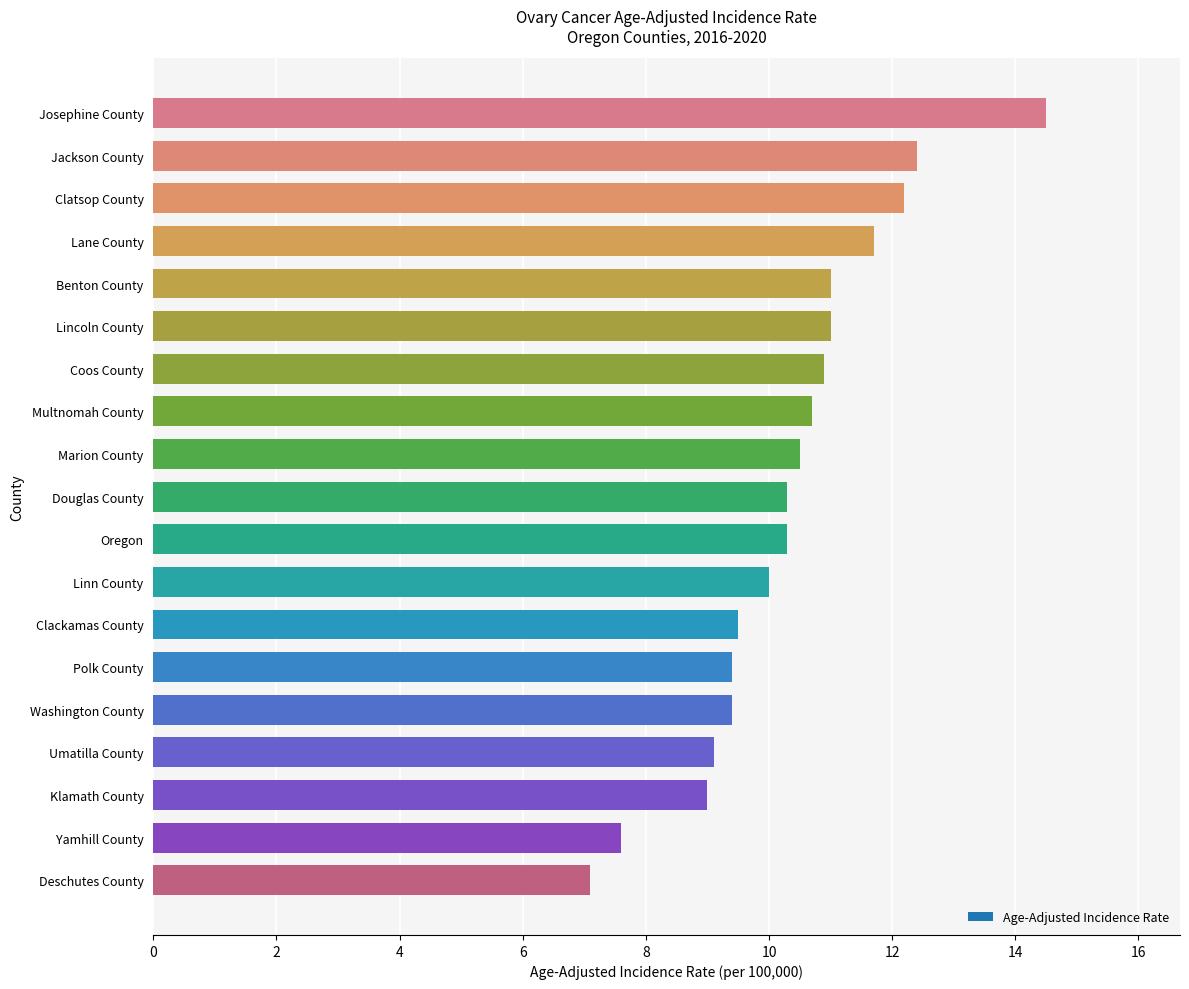

What is the value of the 7th bar from the top?

10.9